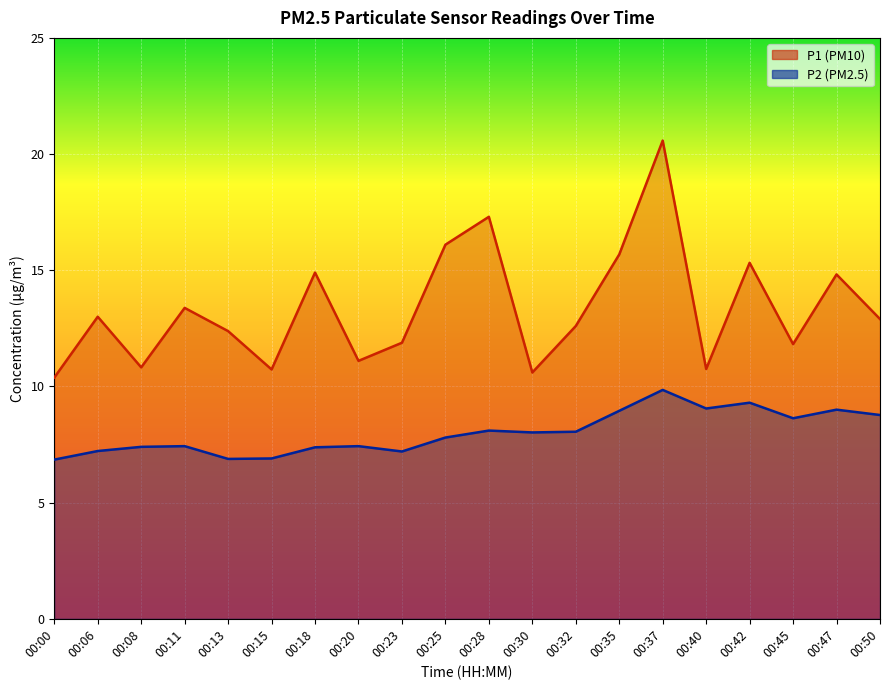

The value of P2 at 00:28 is 11.6. True or false?

False